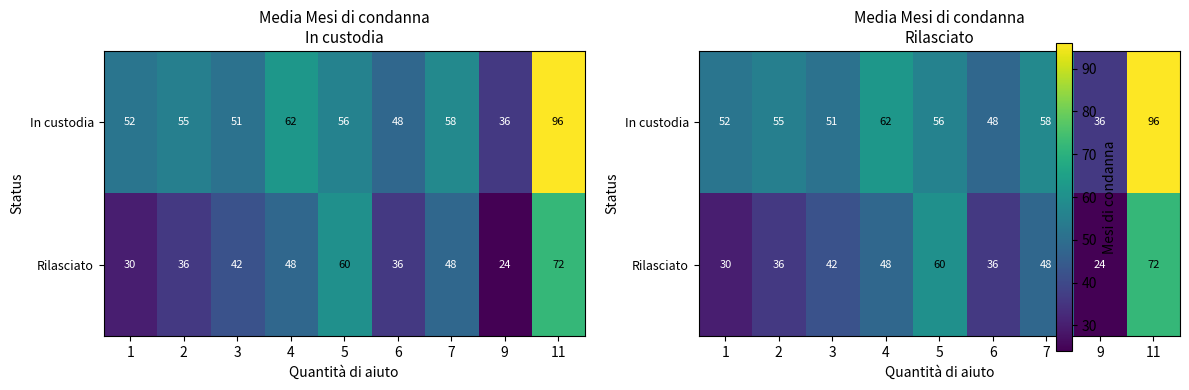

Count the number of data series in this chart.

2